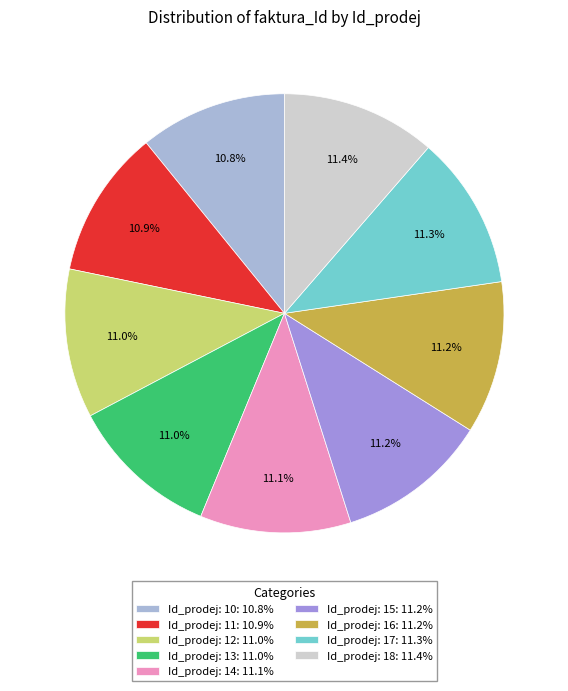

Do Id_prodej: 18: 11.4% and Id_prodej: 17: 11.3% together represent more than half of the pie?

No